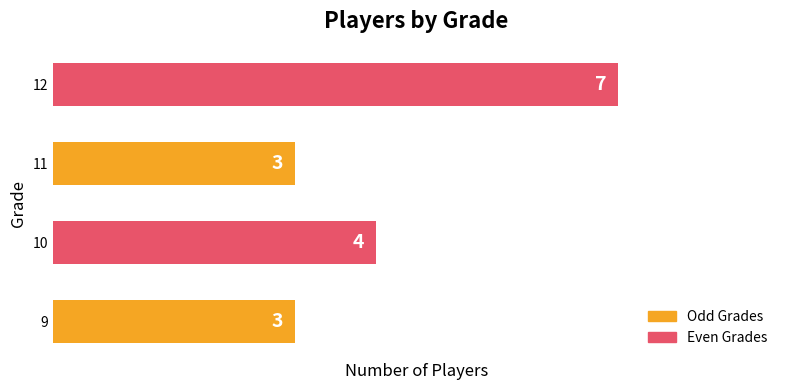

Which category has the highest value across all series?

12